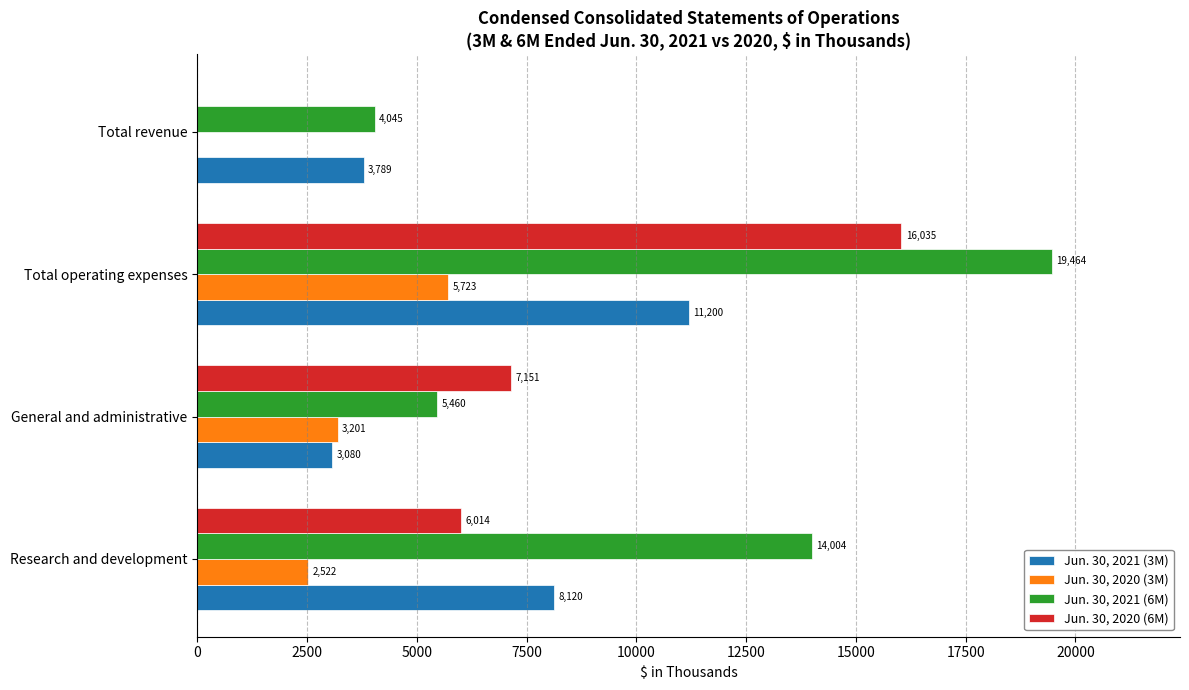

Is it true that Jun. 30, 2020 (3M) equals 5723 at Total operating expenses?

True